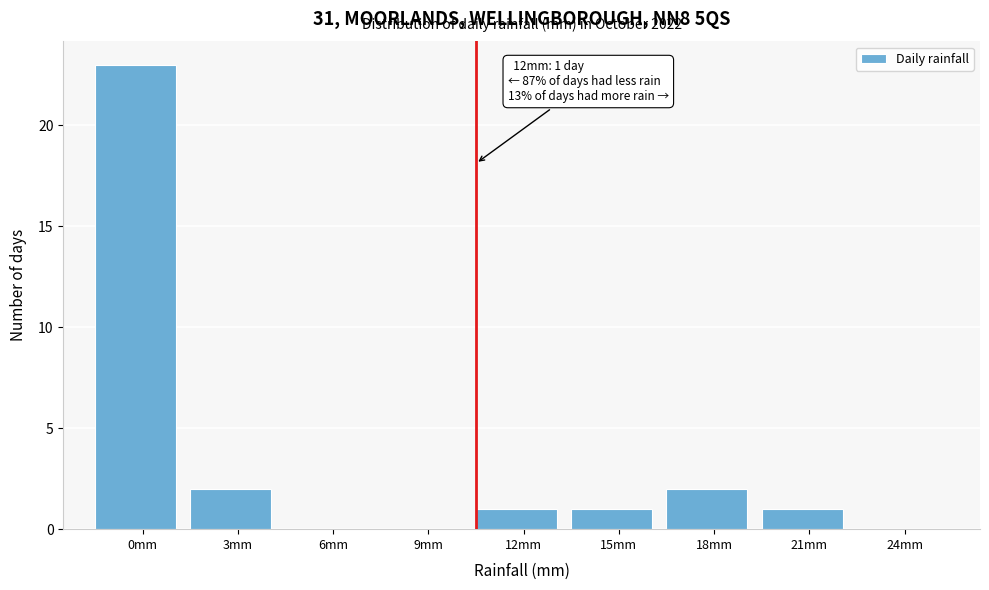

Reading right to left, extract all data points from this chart.

24mm=0	21mm=1	18mm=2	15mm=1	12mm=1	9mm=0	6mm=0	3mm=2	0mm=23